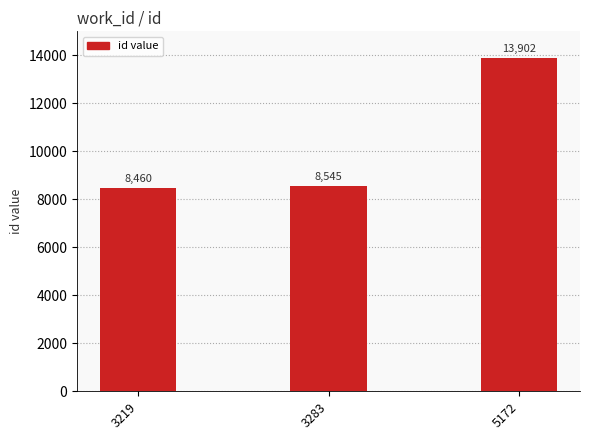

List the labels in order of value, smallest first.

3219, 3283, 5172